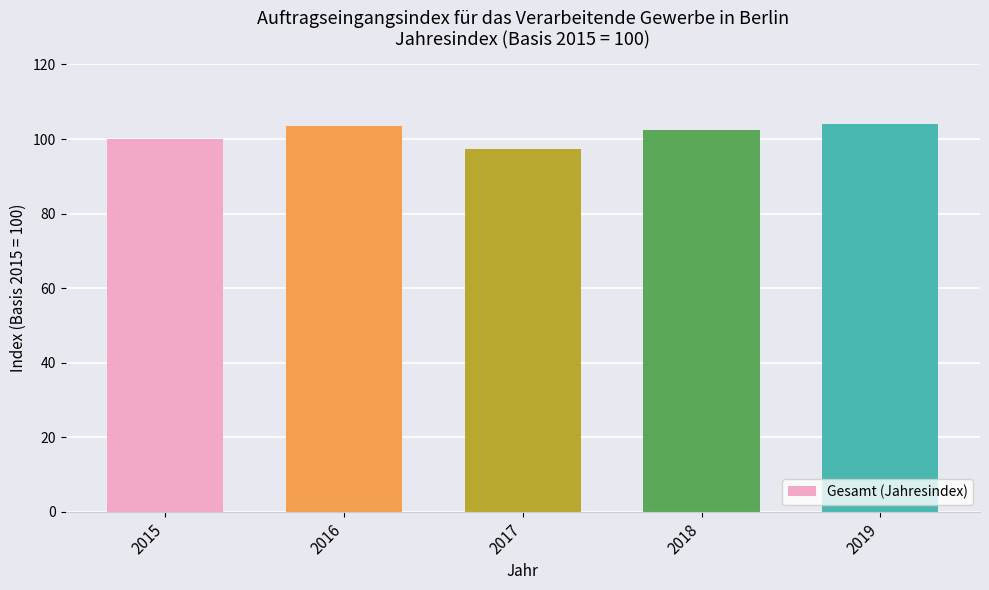

Does the chart contain any negative values?

No